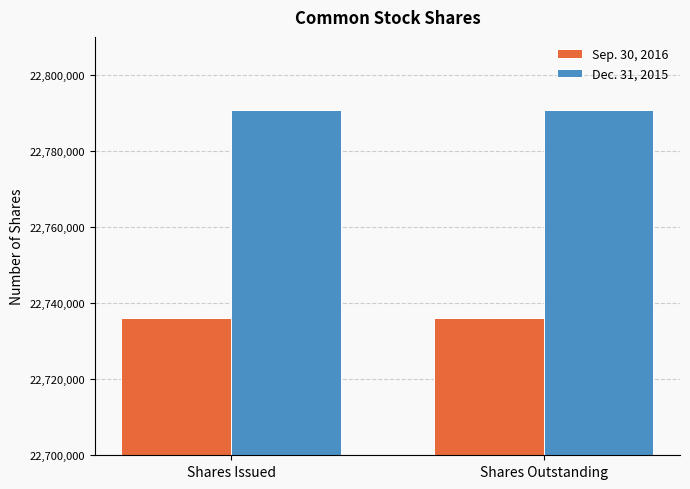

What is the lowest value of the Dec. 31, 2015 series?

22790707